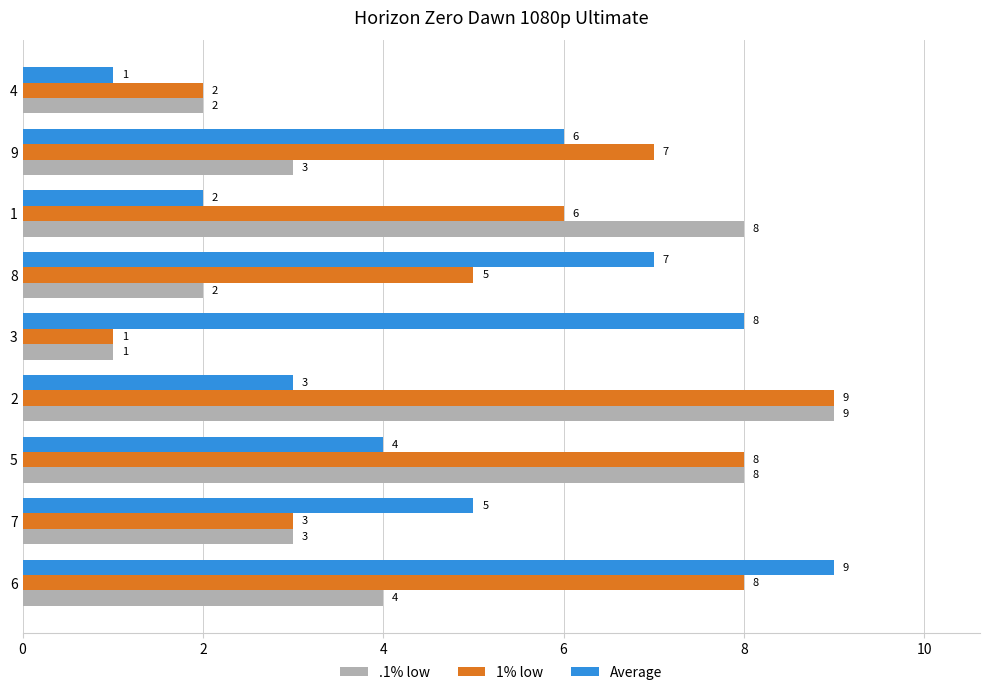

What are all the series names shown in the legend?

.1% low, 1% low, Average